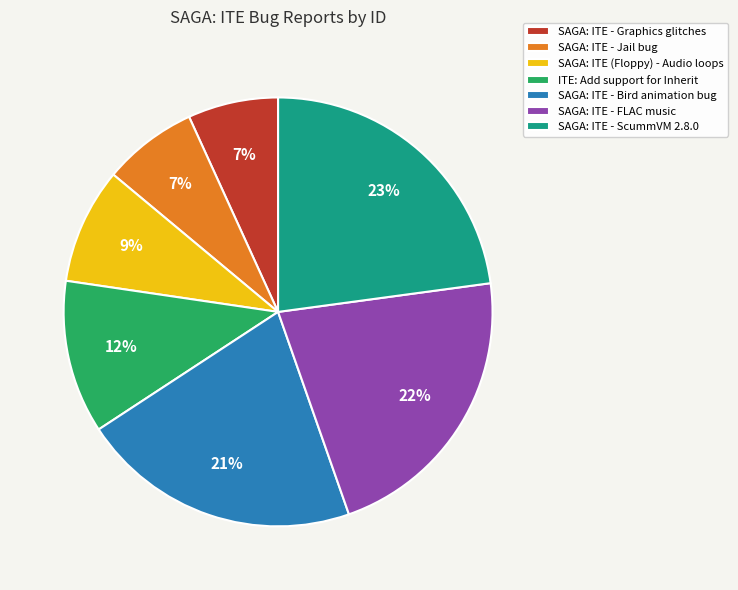

Which has a higher value, SAGA: ITE - Graphics glitches or SAGA: ITE (Floppy) - Audio loops?

SAGA: ITE (Floppy) - Audio loops